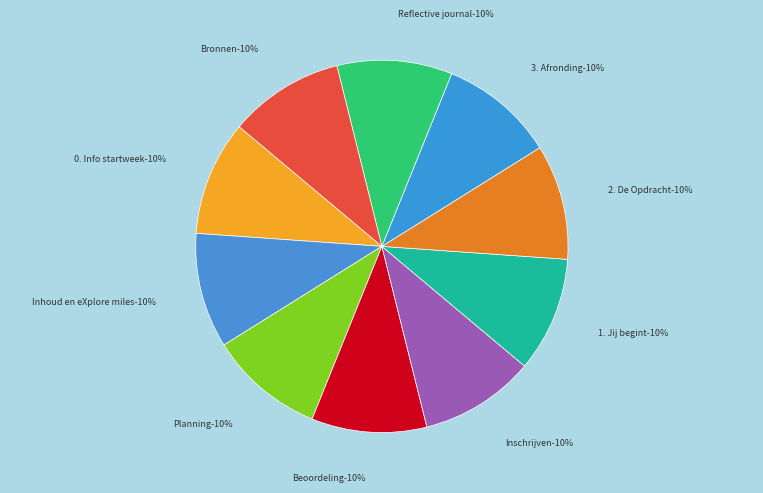

To the nearest percent, what portion does Bronnen represent?

10%